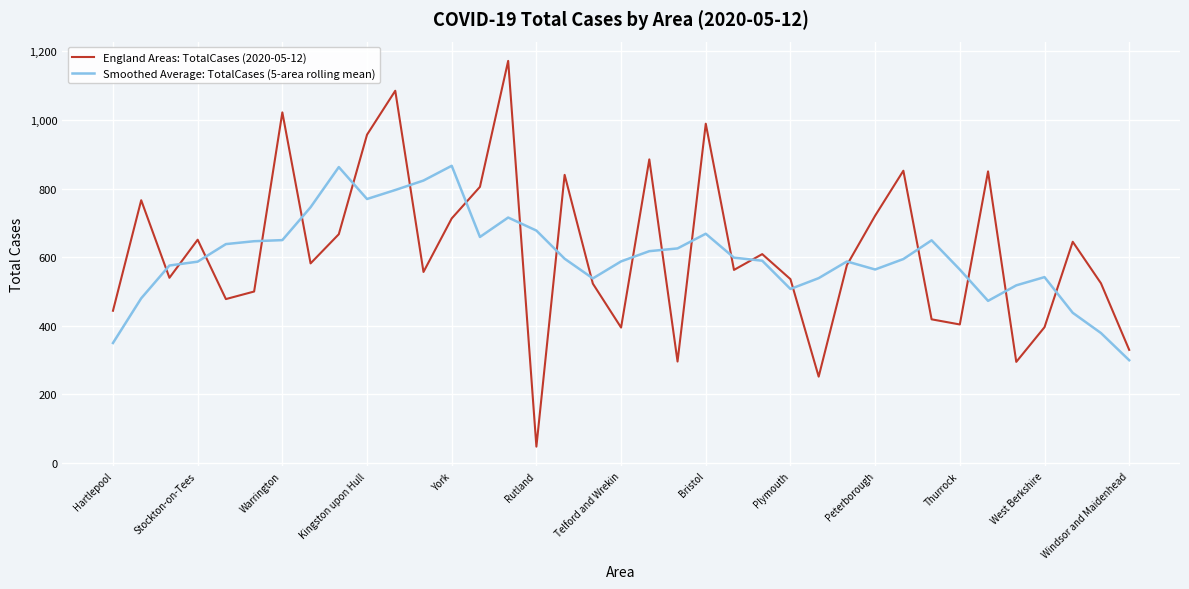

Which series has the largest total across all categories?

England Areas: TotalCases (2020-05-12)